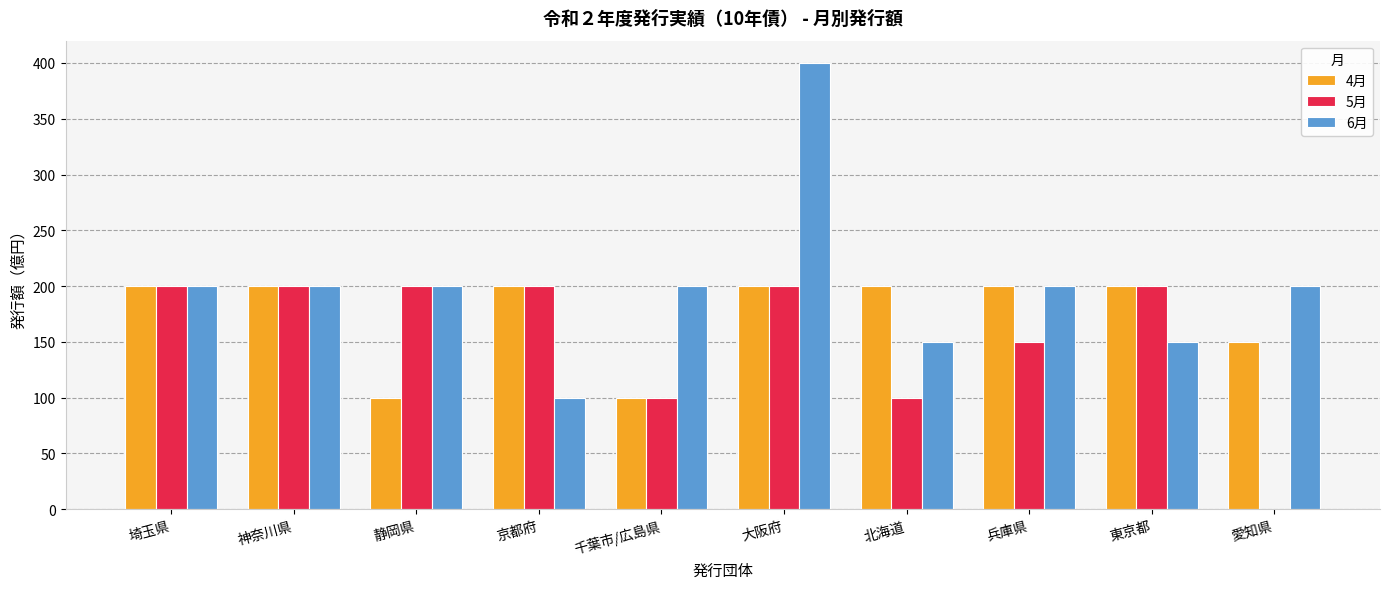

What is the total value across all series at 千葉市/広島県?

400